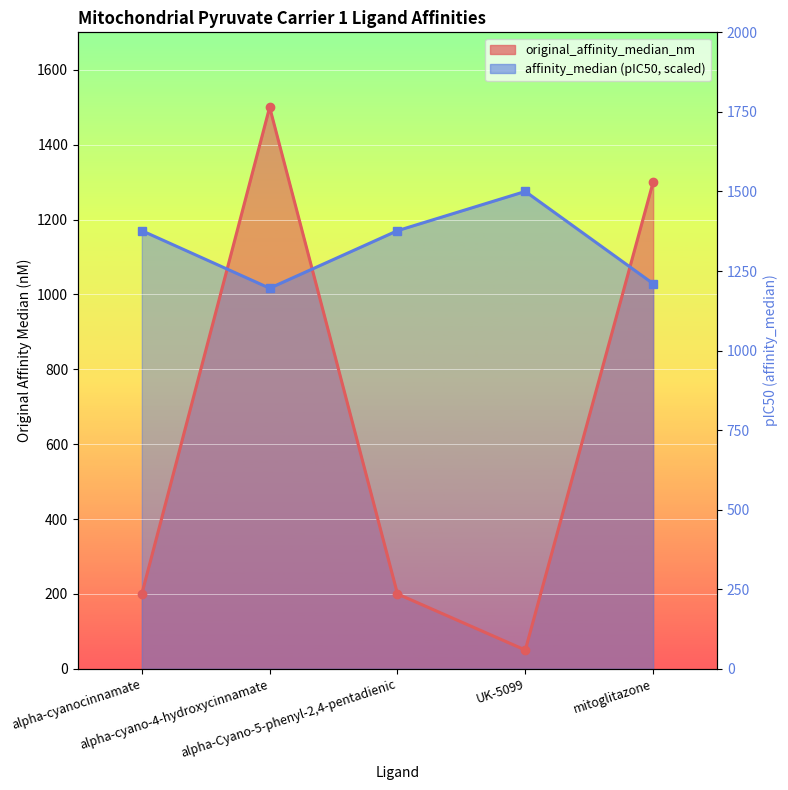

List the series in order of their overall mean, lowest first.

original_affinity_median_nm, affinity_median